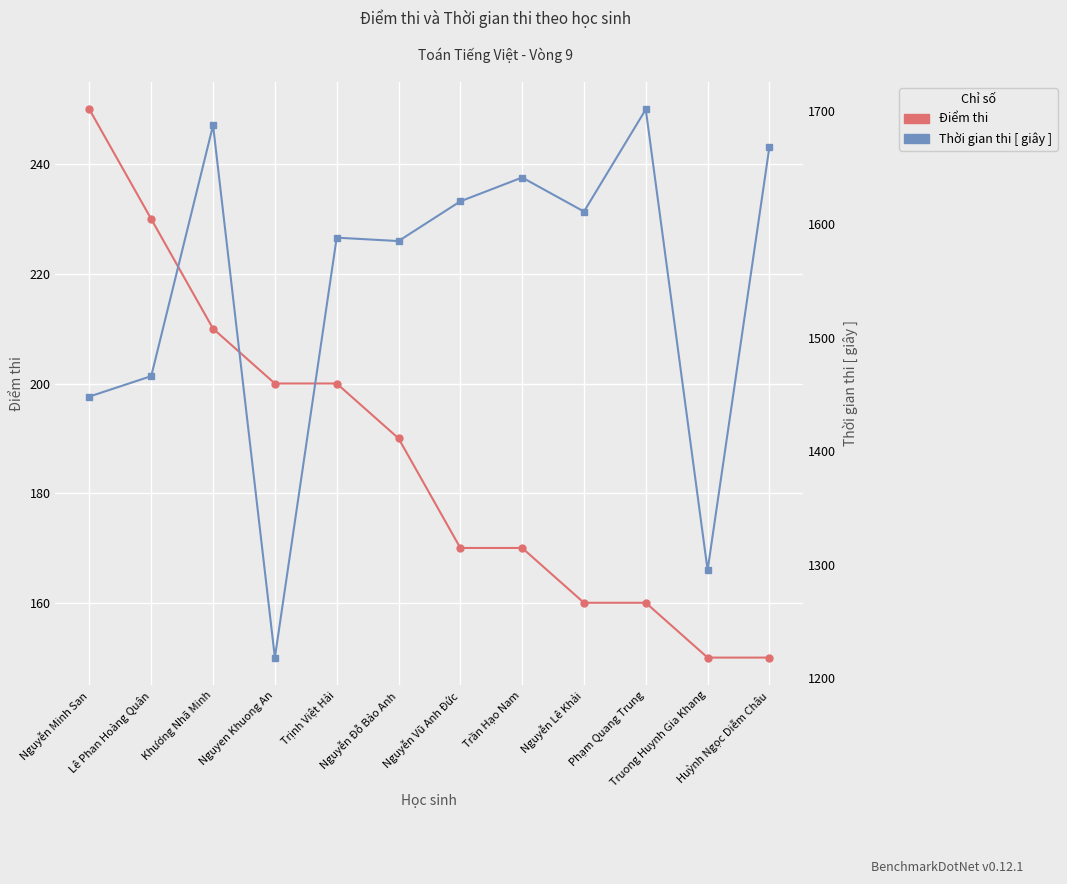

How many distinct data groups are displayed?

2